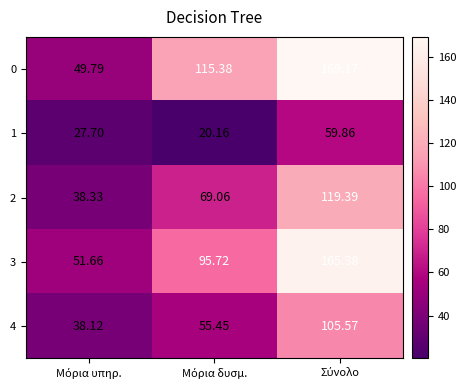

What is the difference between the highest and lowest values at Μόρια δυσμ.?

95.2